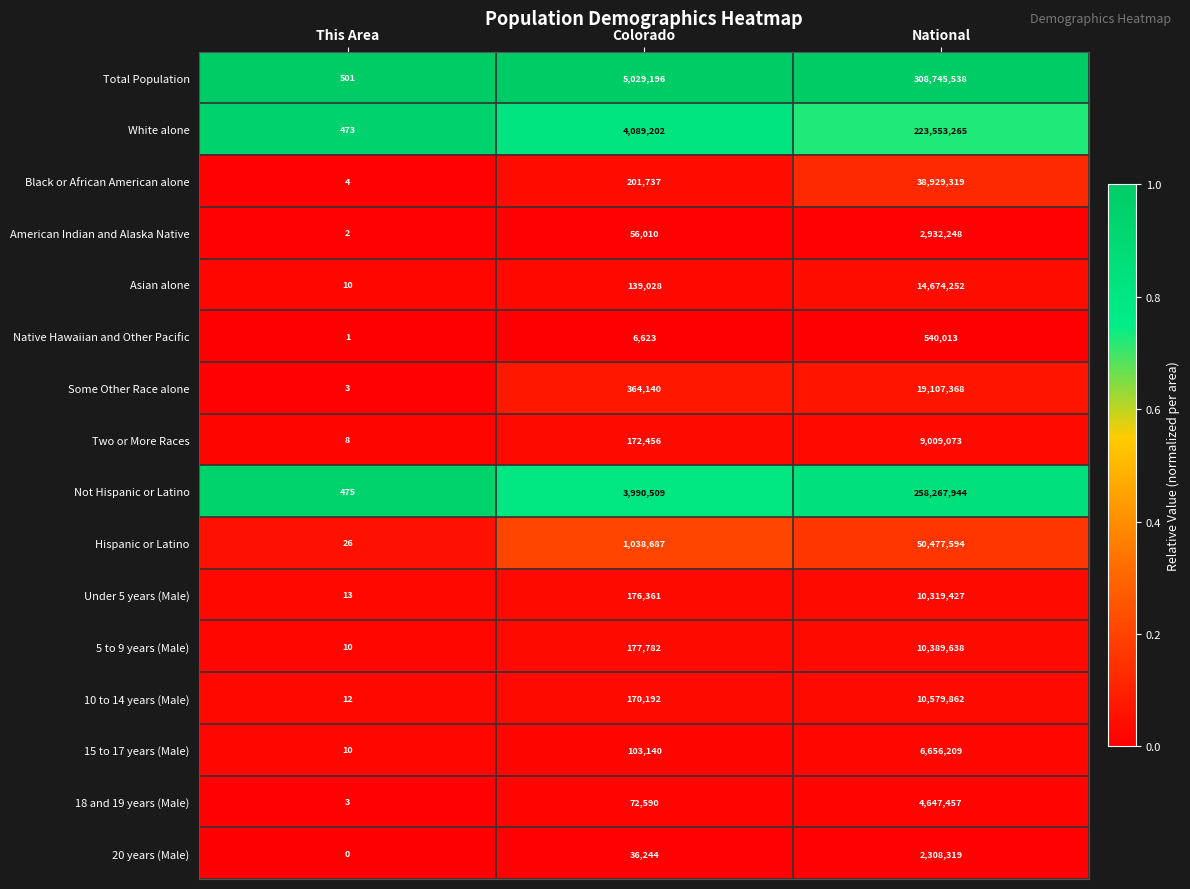

What is the total value across all series at Colorado?

15823897